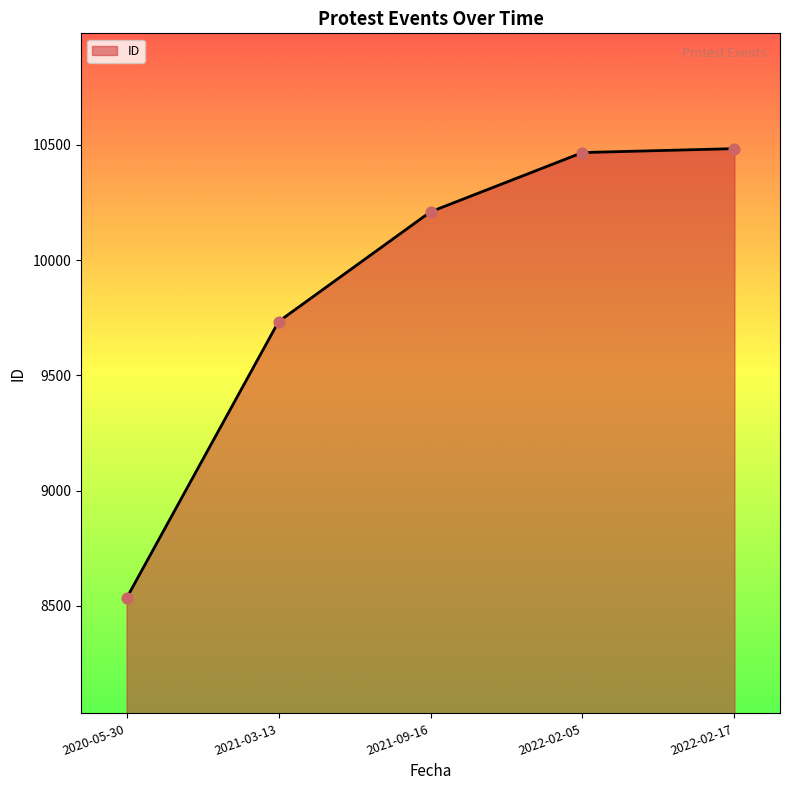

Approximately how many times larger is the value at 2021-09-16 compared to 2020-05-30?

1.2